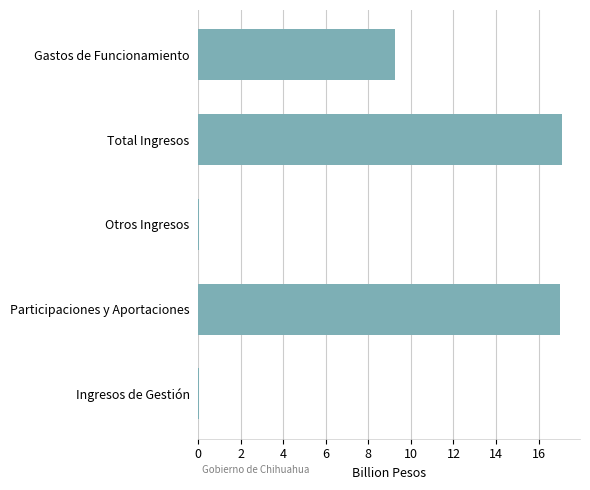

Is it true that the value at Total Ingresos is 17.1?

True